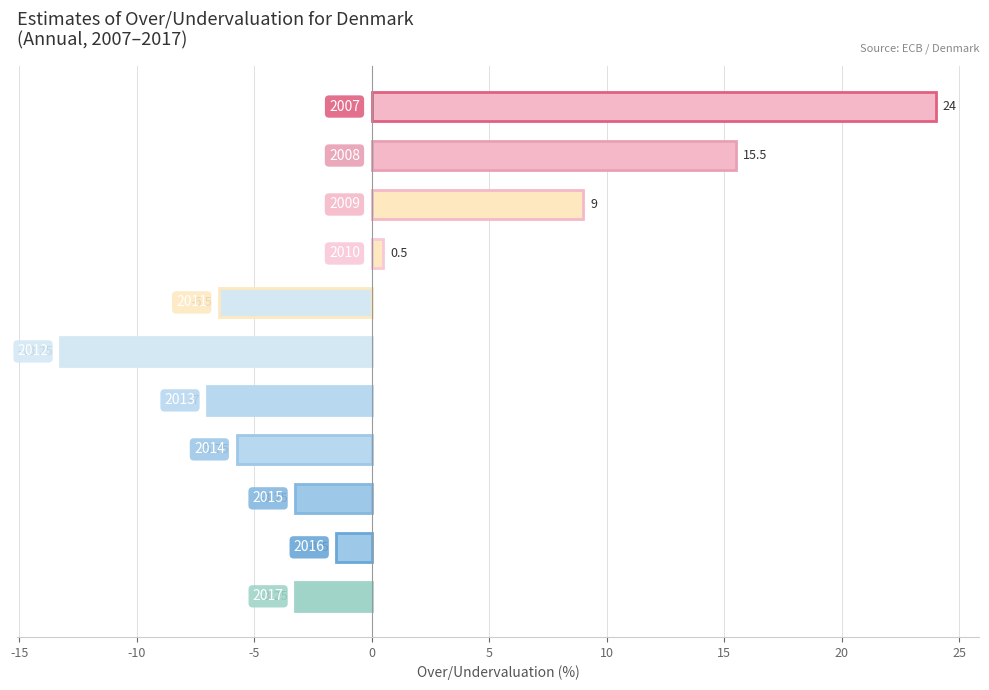

What is the difference between the maximum and second lowest values?

31.0